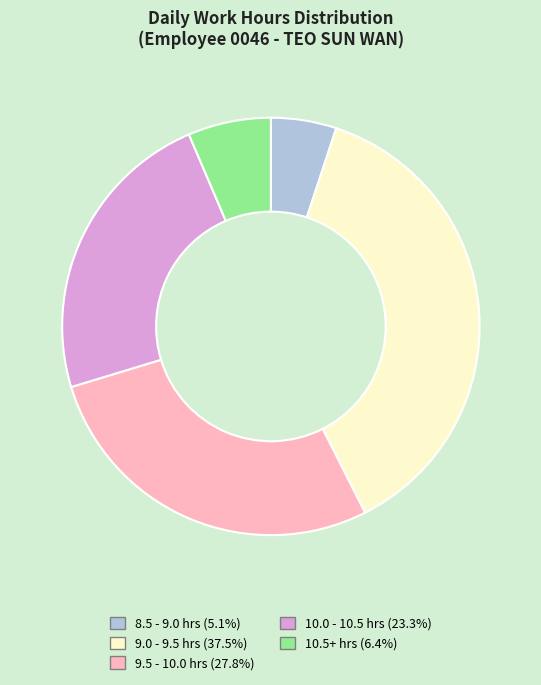

Is there any slice that represents more than half of the pie?

No